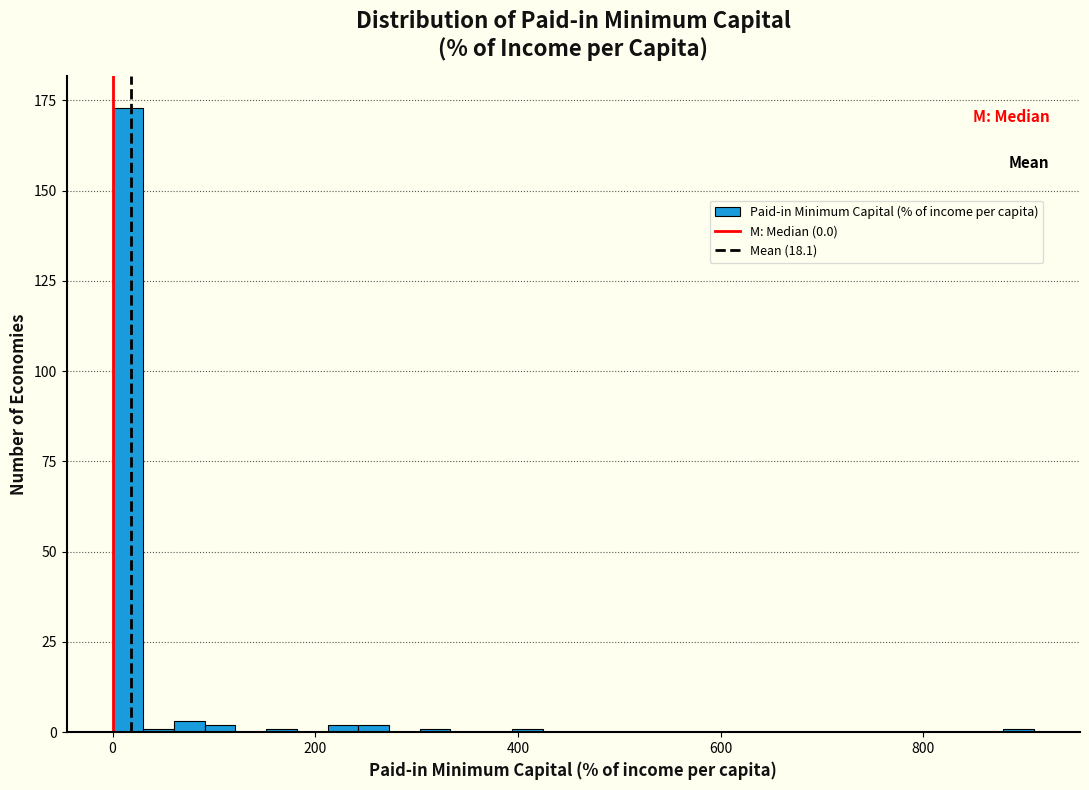

Read against the x-axis, roughly where is the centre of the tallest bar?

20